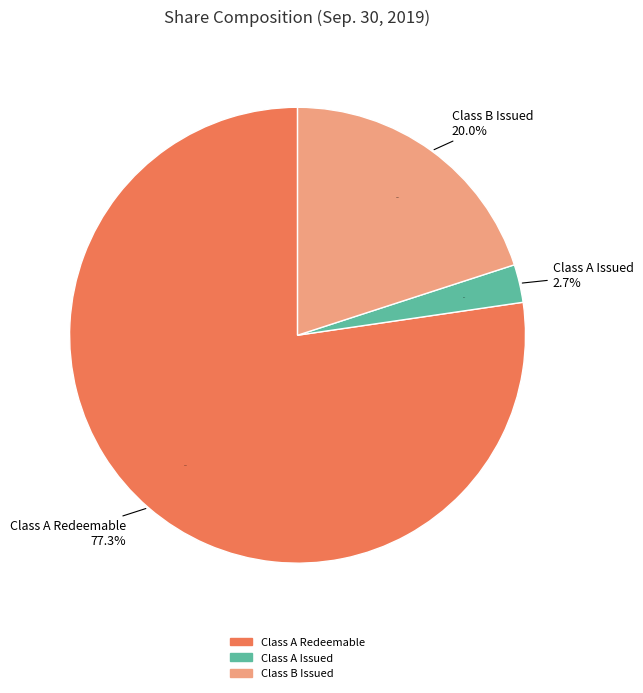

Is the sum of Class B common shares issued/outstanding and Common shares subject to possible redemption (Class A) greater than half?

Yes